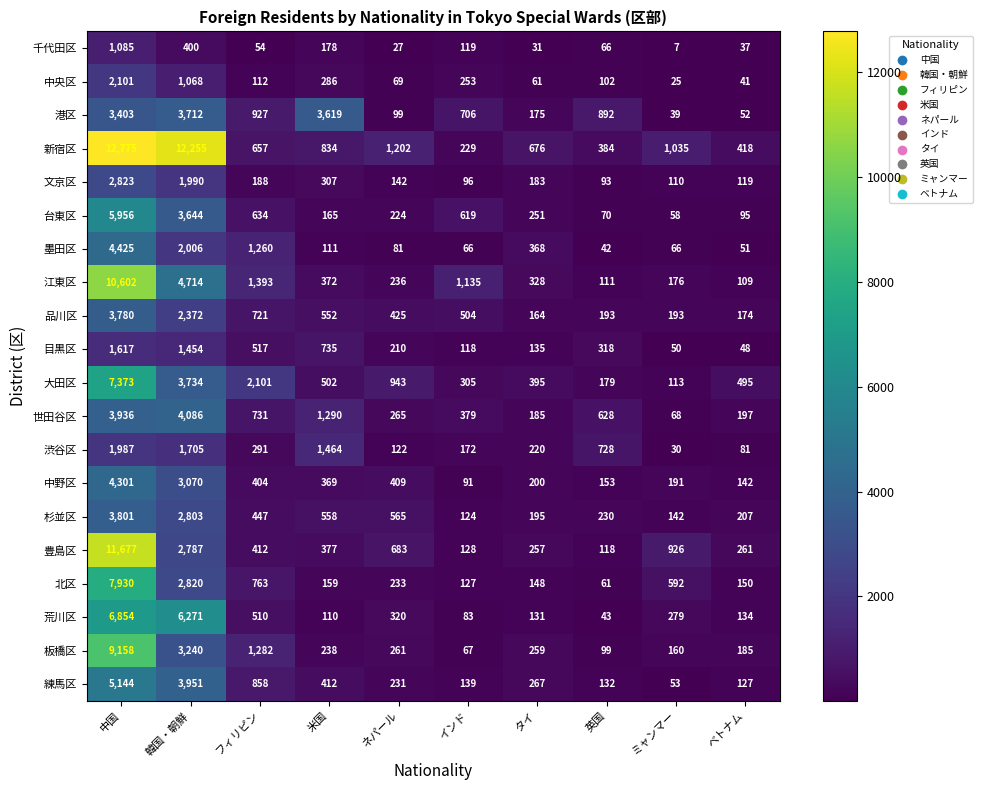

What is the total value across all series at ベトナム?

3123